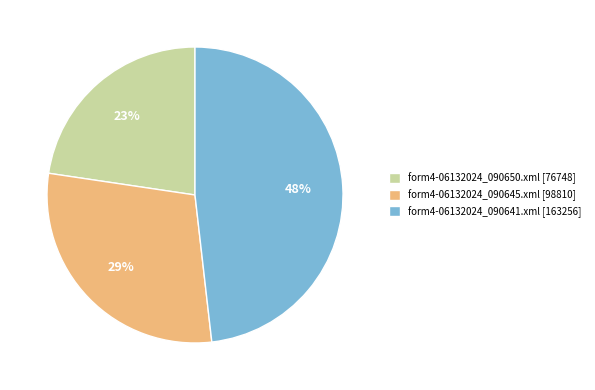

Rank the categories by value from lowest to highest.

form4-06132024_090650.xml, form4-06132024_090645.xml, form4-06132024_090641.xml